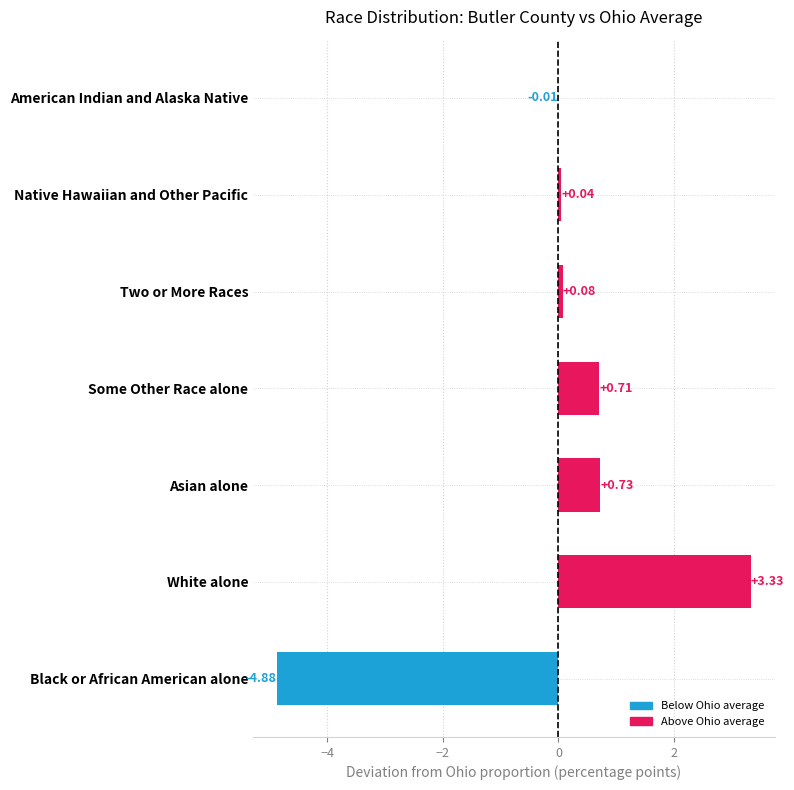

Are the bars horizontal?

Yes